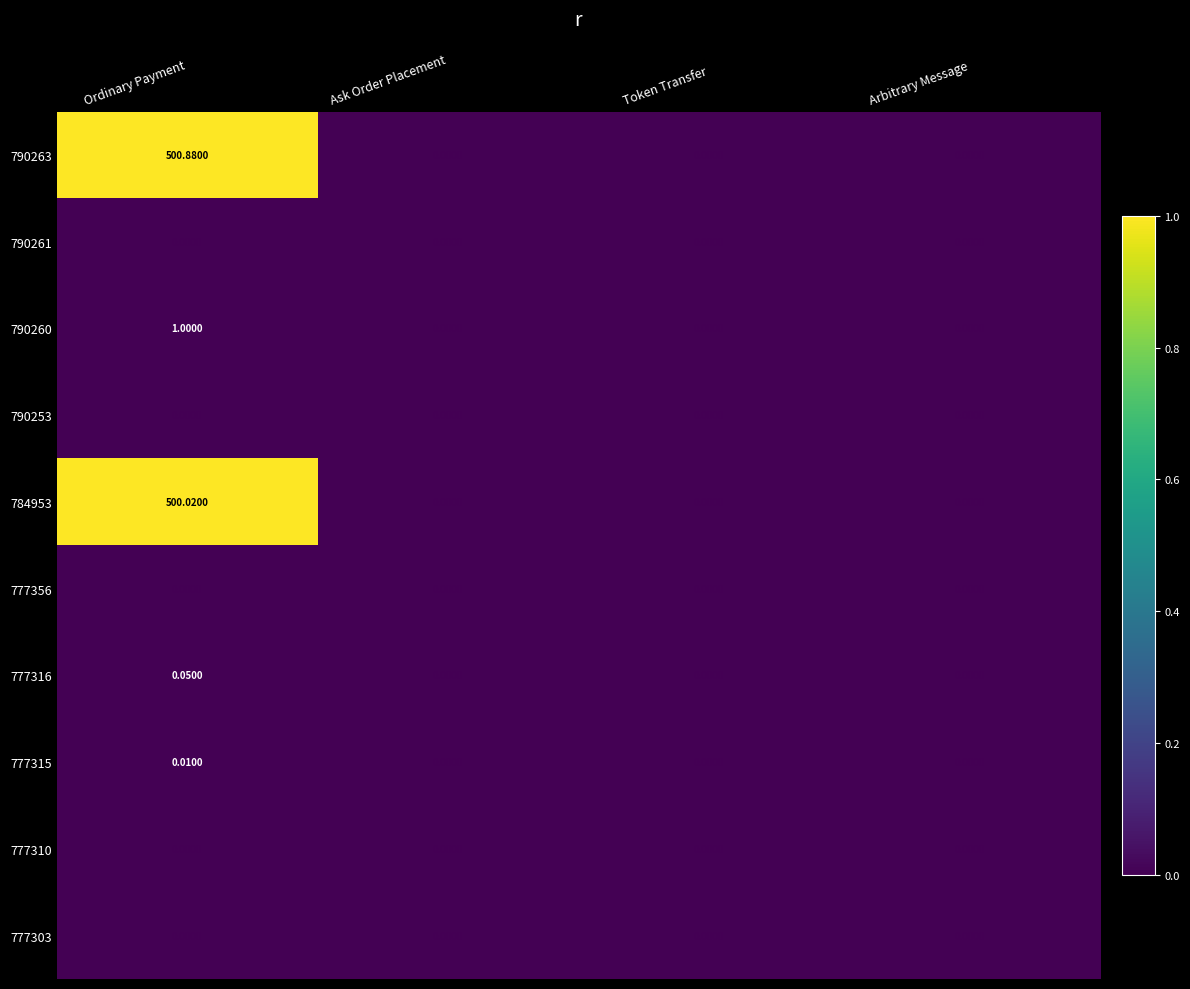

At which category is the sum across all series the highest?

Ordinary Payment